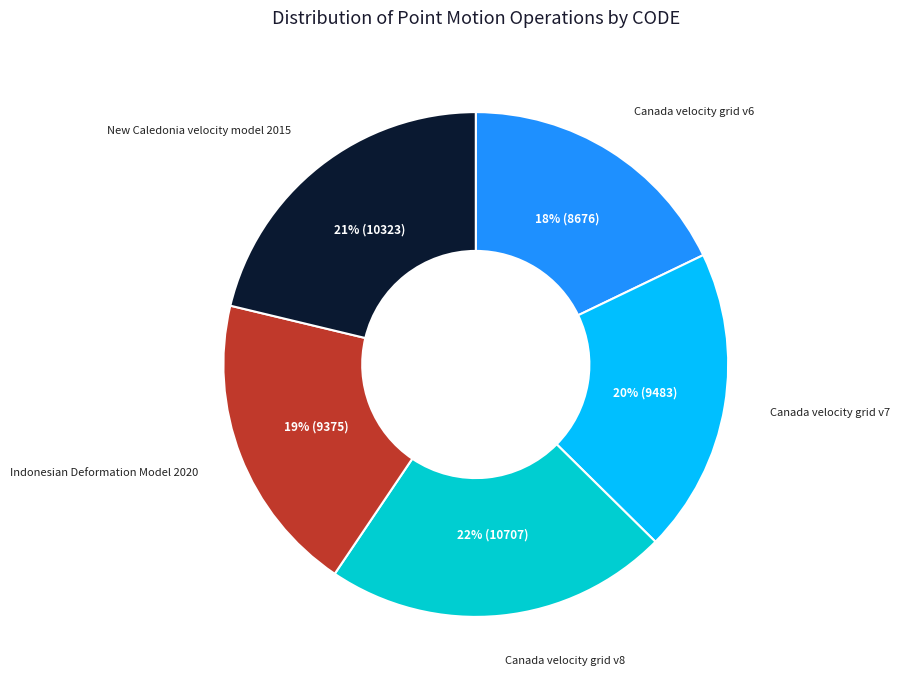

To the nearest percent, what portion does Canada velocity grid v6 represent?

18%